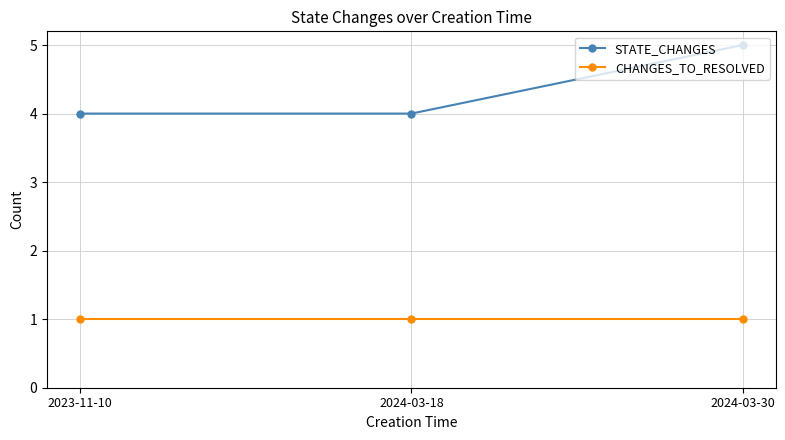

Which category has the highest value across all series?

2024-03-30